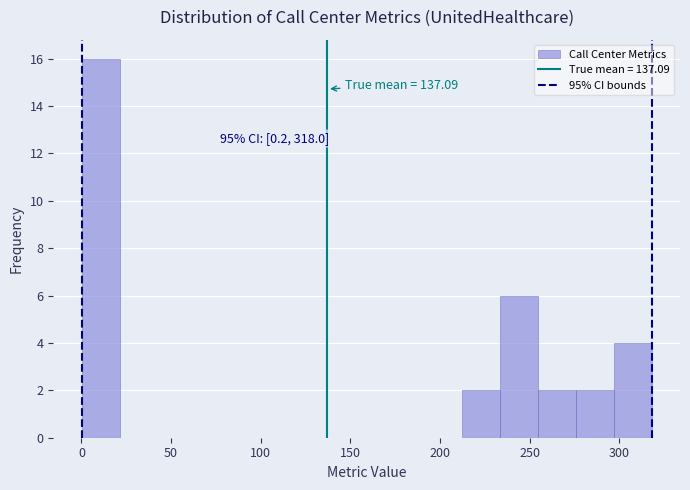

Which range on the x-axis has the tallest bar?

0 to 20